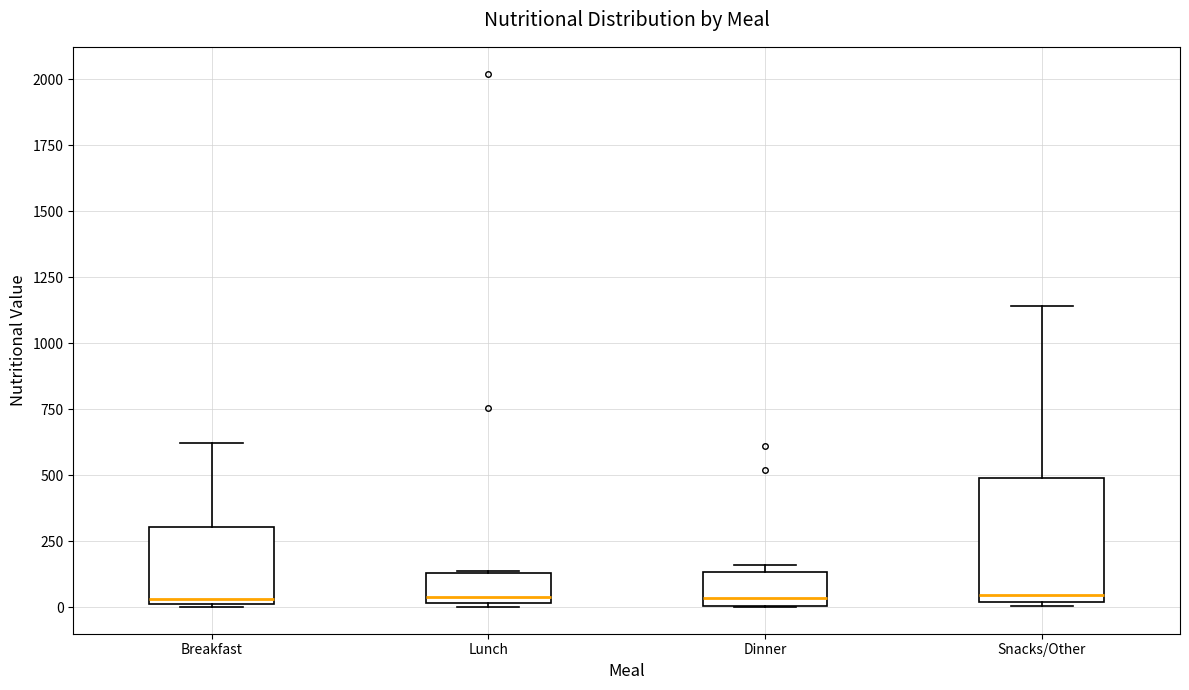

Reading left to right, read every box against the y-axis: the position of its median line, the range the box covers, and the ends of its whiskers. The values are not printed on the chart, so give them approximately, as read against the axis.

Breakfast: median 50, box 0 to 300, whiskers 0 to 600
Lunch: median 50, box 0 to 150, whiskers 0 to 150
Dinner: median 50, box 0 to 150, whiskers 0 to 150 (just above the box's upper edge)
Snacks/Other: median 50, box 0 to 500, whiskers 0 to 1150